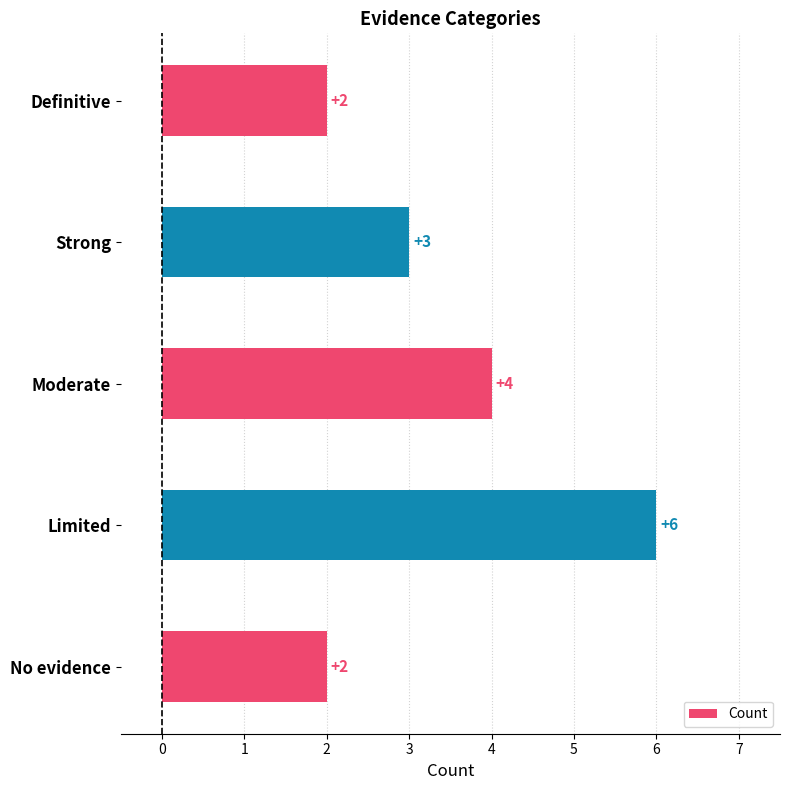

What is the greatest value displayed?

6